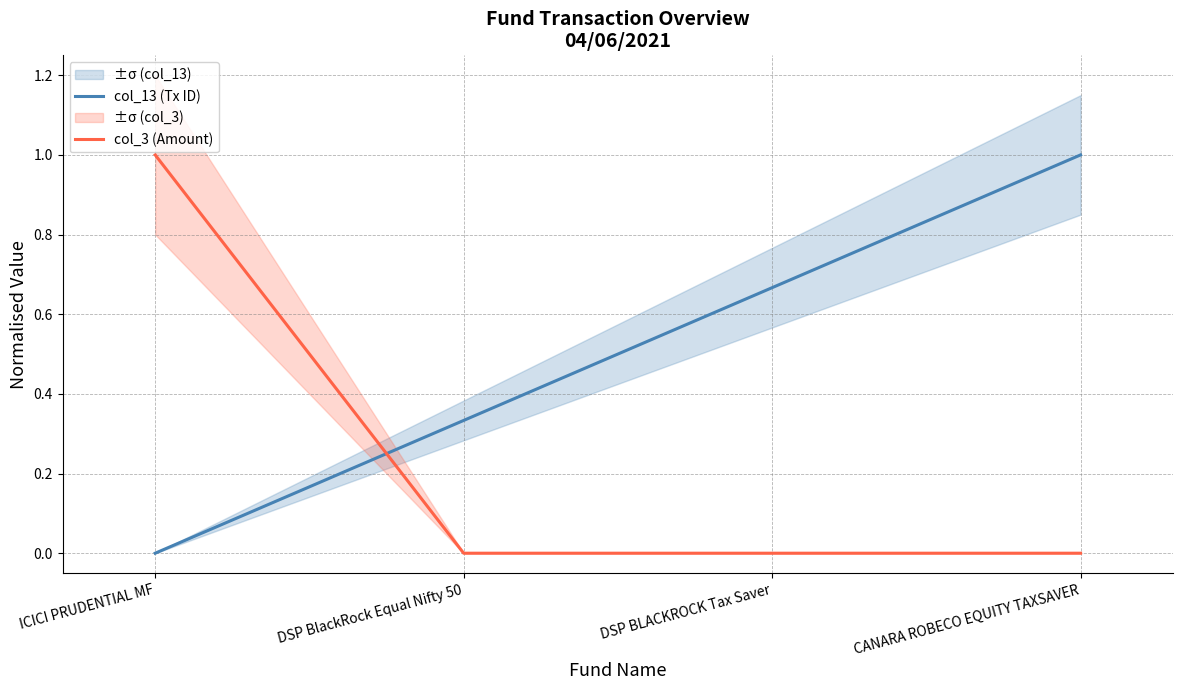

List the series in order of their peak value, highest first.

col_3 (Amount), col_13 (Tx ID)